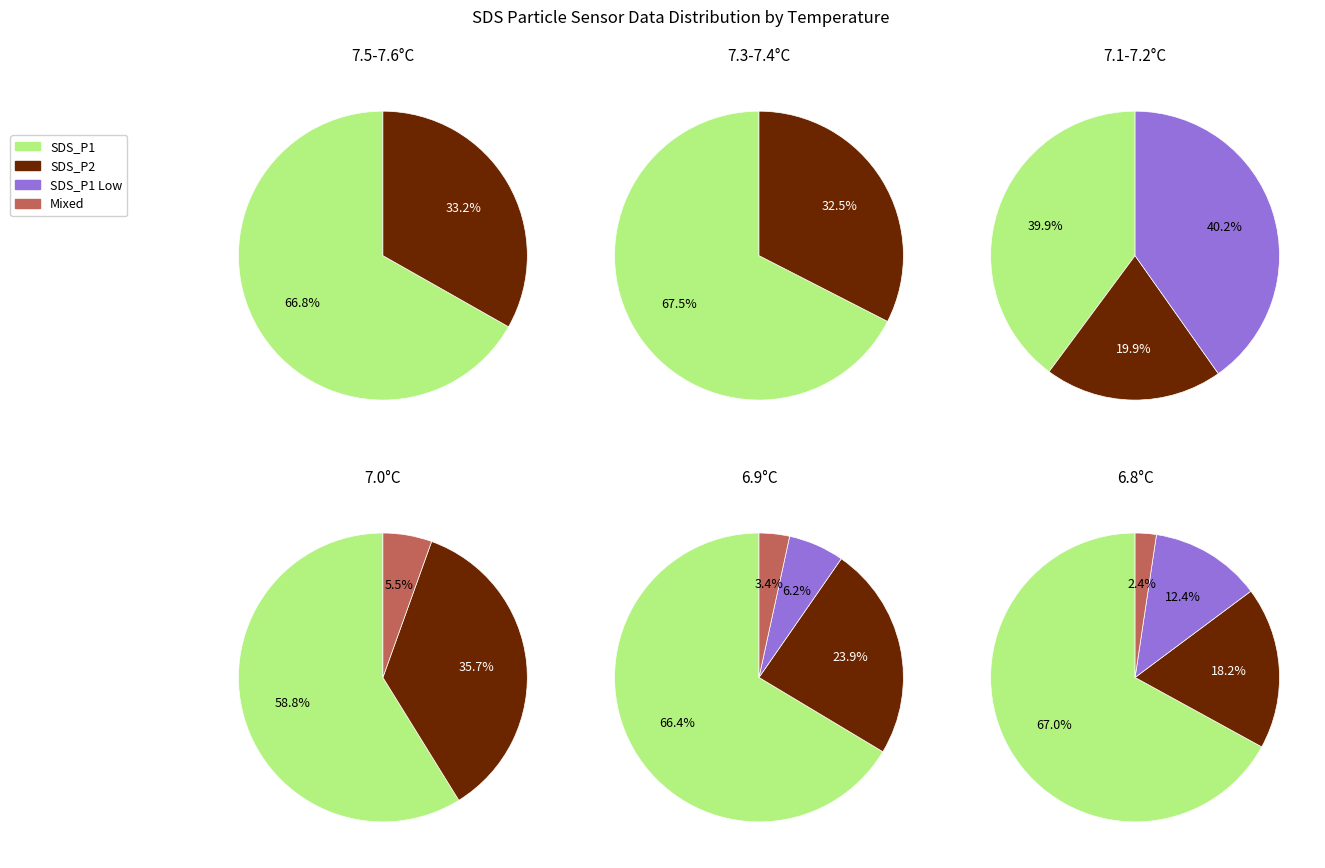

To the nearest percent, what portion does 18 represent?

3%